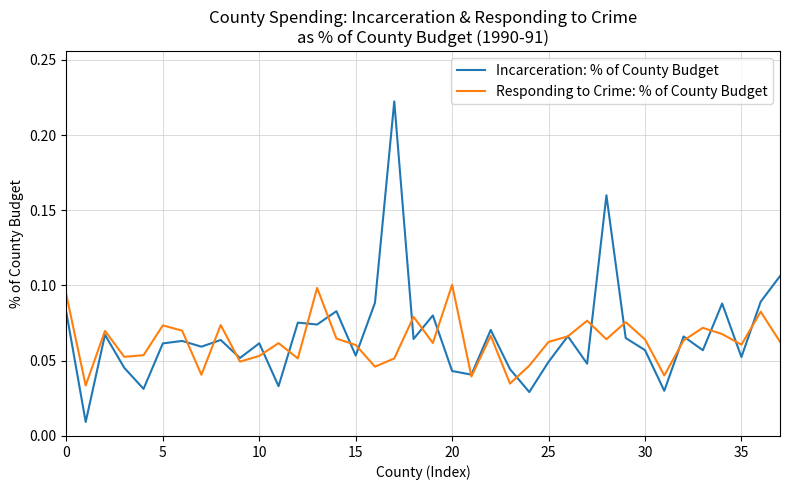

Which series has the largest range (max minus min)?

Incarceration: % of County Budget